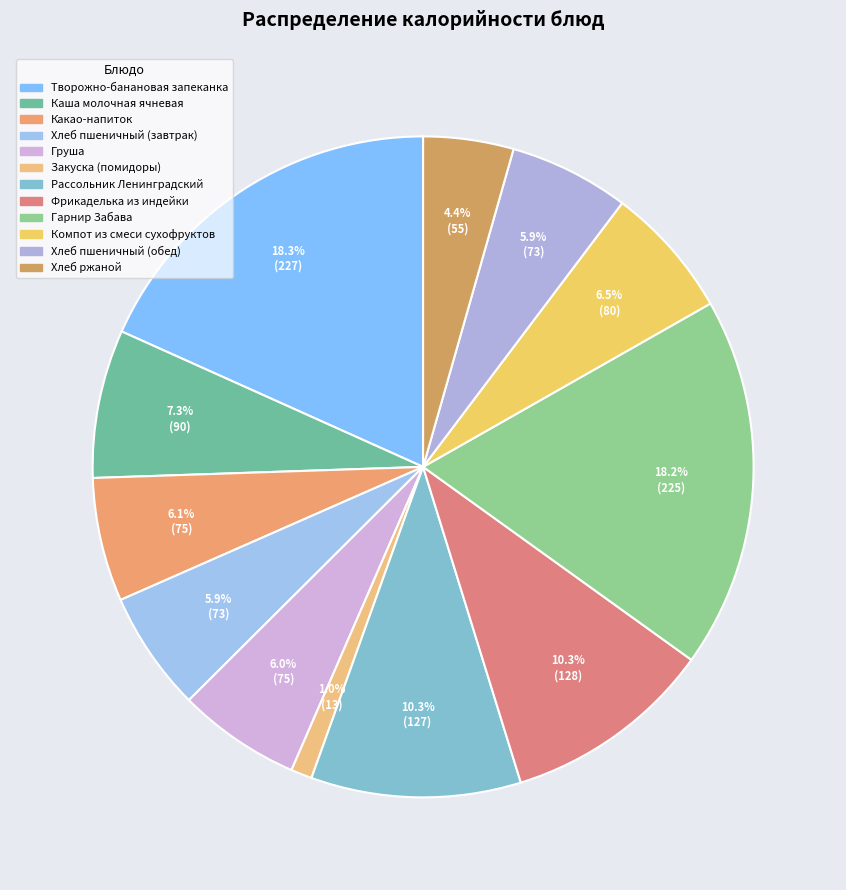

To the nearest percent, what is the difference between the Фрикаделька из индейки and Хлеб пшеничный (завтрак) slice percentages?

4%